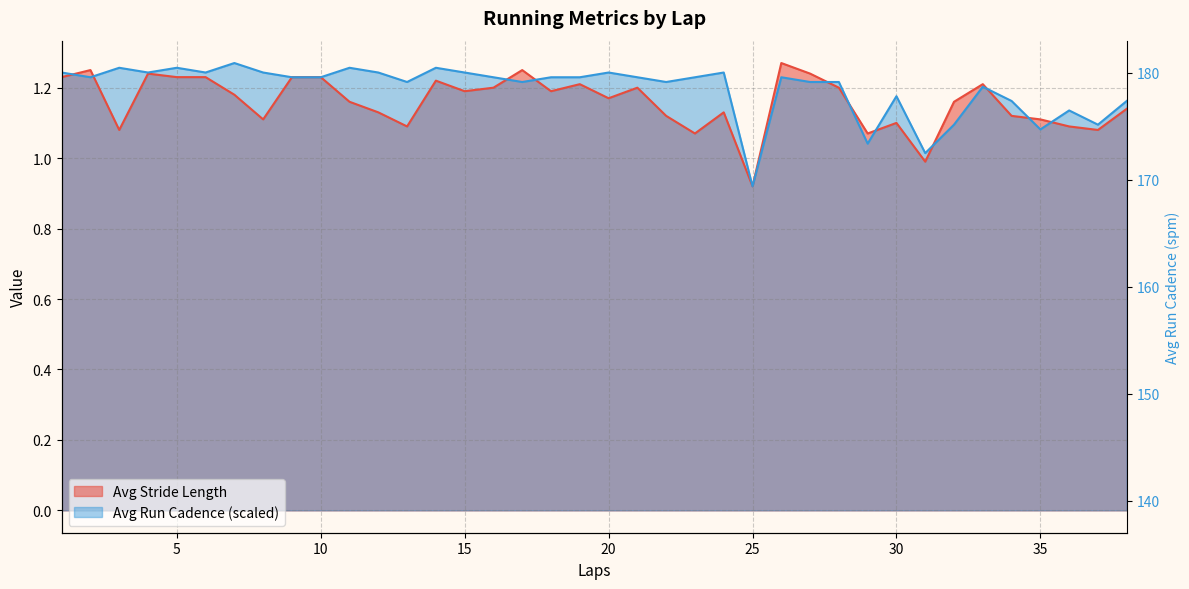

Reading left to right, transcribe all the data shown in this chart.

Avg Stride Length: 1=1.2	2=1.2	3=1.1	4=1.2	5=1.2	6=1.2	7=1.2	8=1.1	9=1.2	10=1.2	11=1.2	12=1.1	13=1.1	14=1.2	15=1.2	16=1.2	17=1.2	18=1.2	19=1.2	20=1.2	21=1.2	22=1.1	23=1.1	24=1.1	25=0.9	26=1.3	27=1.2	28=1.2	29=1.1	30=1.1	31=1.0	32=1.2	33=1.2	34=1.1	35=1.1	36=1.1	37=1.1	38=1.1
Avg Run Cadence: 1=1.2	2=1.2	3=1.3	4=1.2	5=1.3	6=1.2	7=1.3	8=1.2	9=1.2	10=1.2	11=1.3	12=1.2	13=1.2	14=1.3	15=1.2	16=1.2	17=1.2	18=1.2	19=1.2	20=1.2	21=1.2	22=1.2	23=1.2	24=1.2	25=0.9	26=1.2	27=1.2	28=1.2	29=1.0	30=1.2	31=1.0	32=1.1	33=1.2	34=1.2	35=1.1	36=1.1	37=1.1	38=1.2